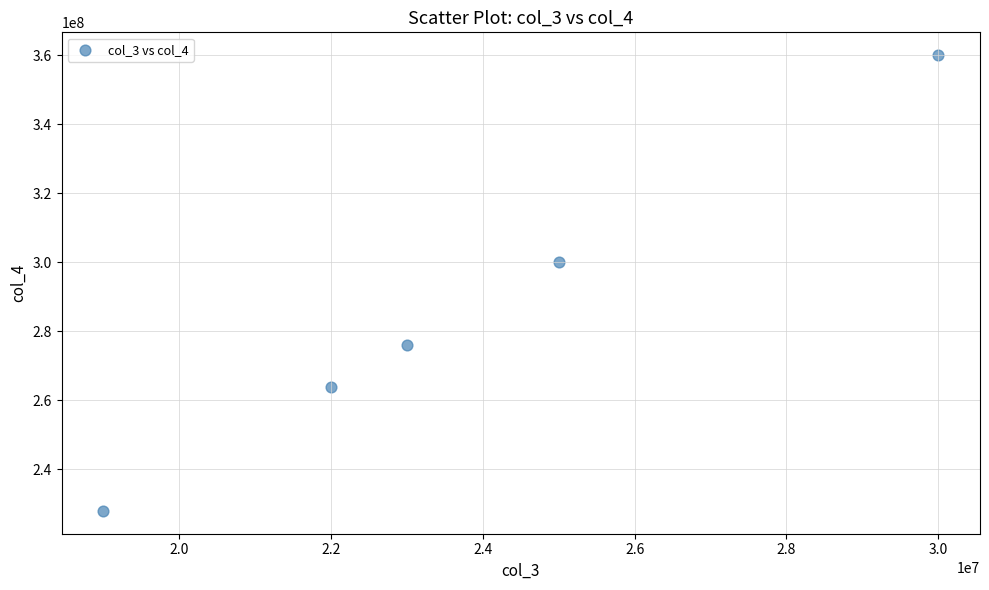

What is the range of Y values (max minus min)?

132000000